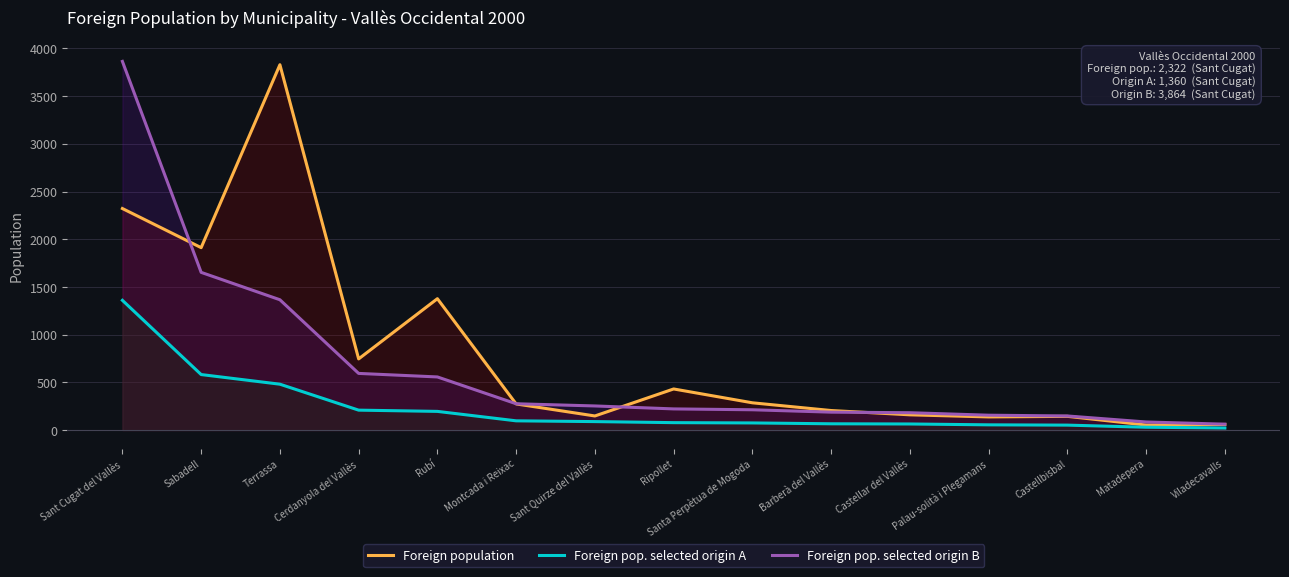

How many categories are shown in the chart?

15